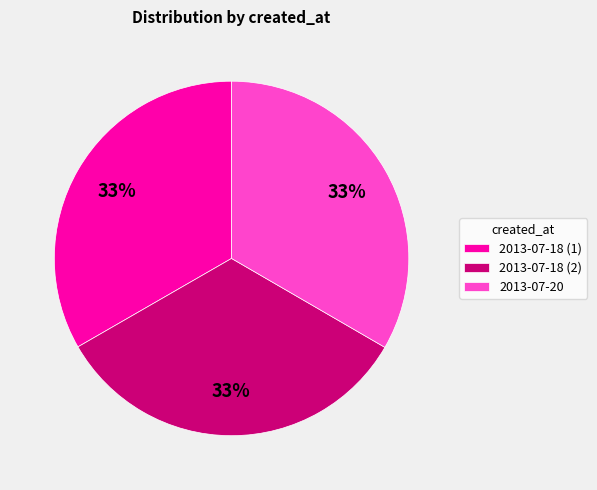

What is the ratio of the value at 2013-07-18 (1) to the value at 2013-07-20?

1.0